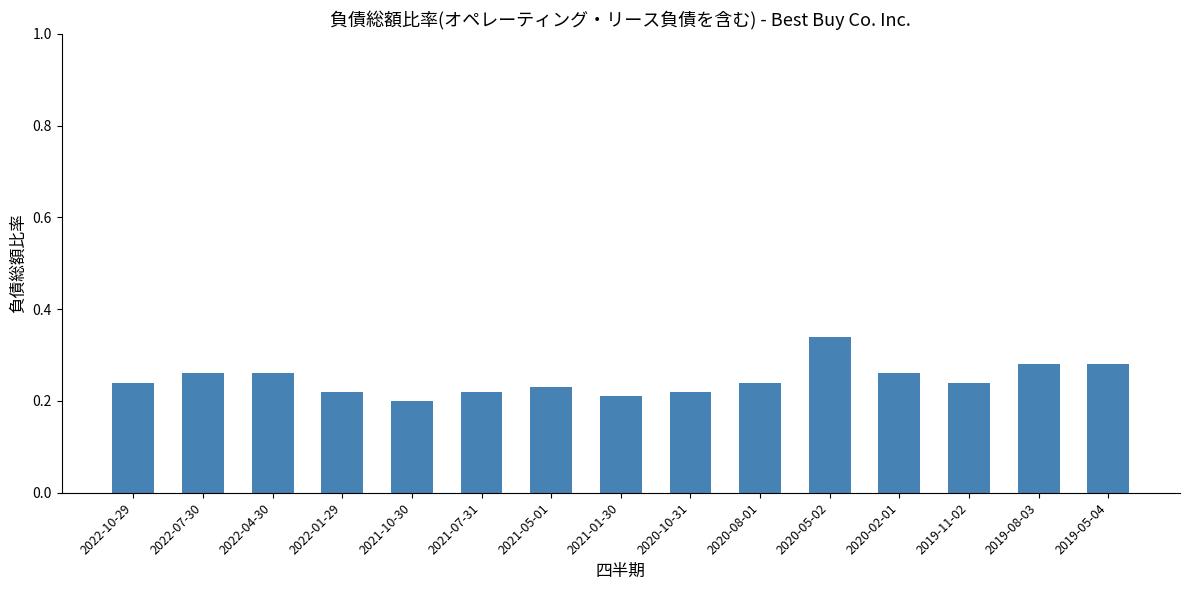

Count the values in the range 0 to 1.

15